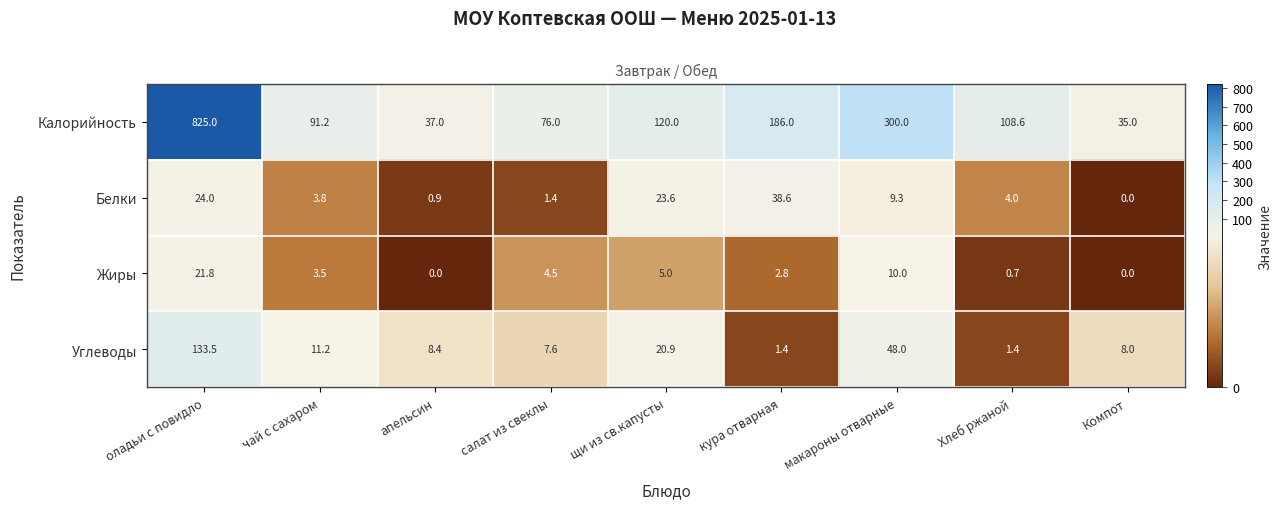

Where is Калорийность nearest to the value 430?

макароны отварные